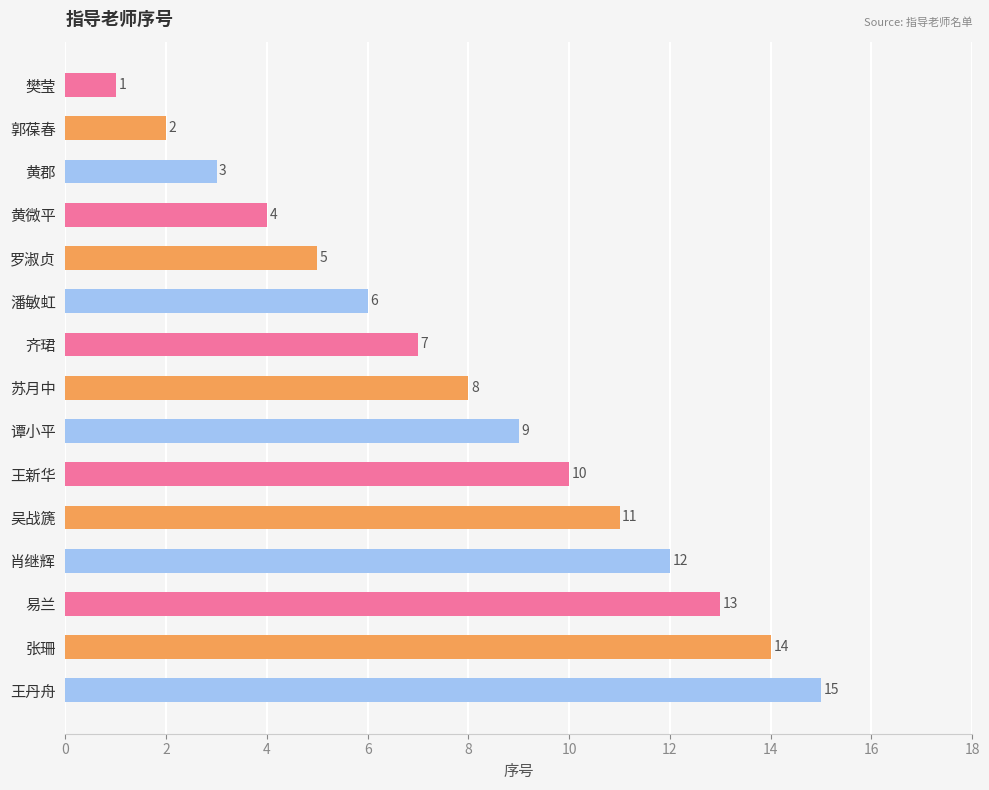

True or false: the data shows 1 at 樊莹.

True